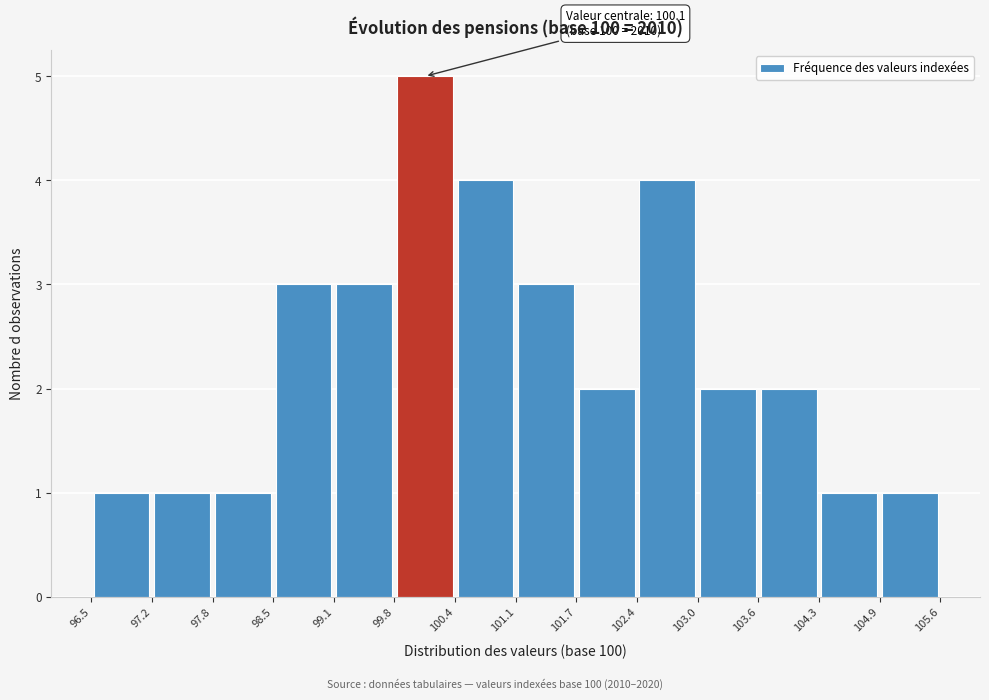

Over which range of the x-axis is the bar tallest?

99.8 to 100.4